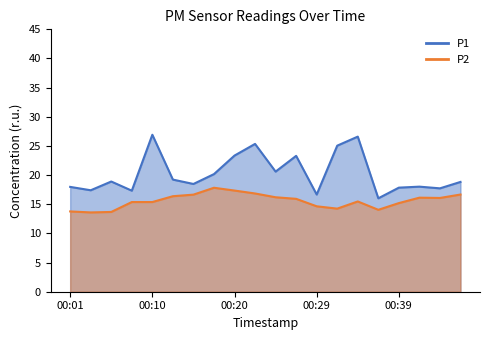

Where does the P2 series first go above 15?

00:08